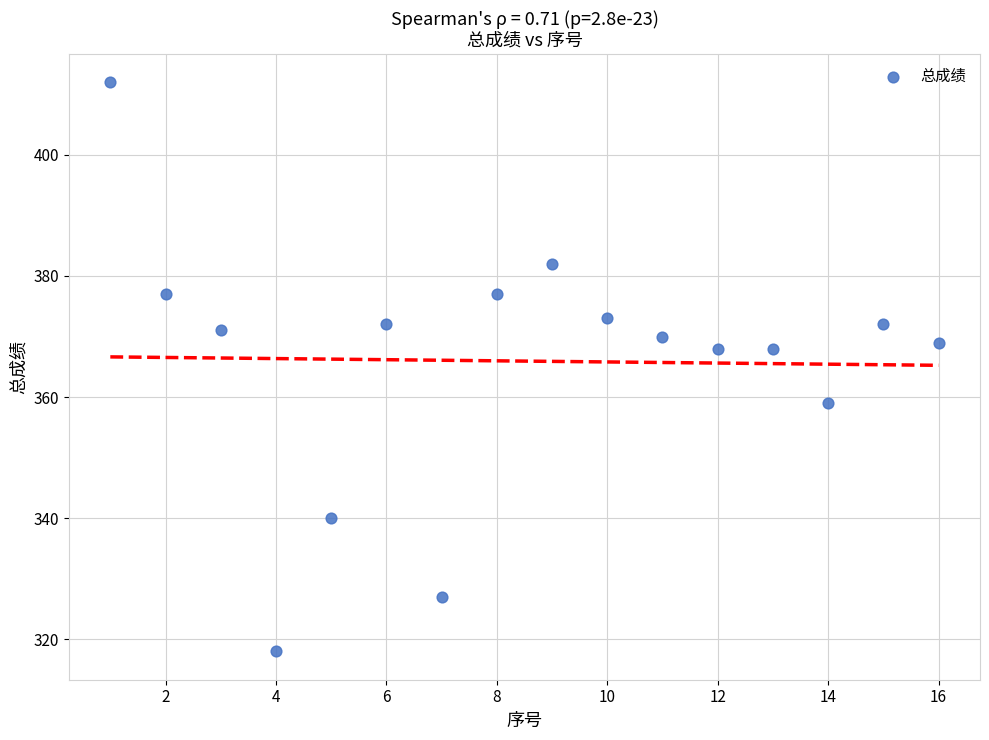

What is the range of X values (max minus min)?

15